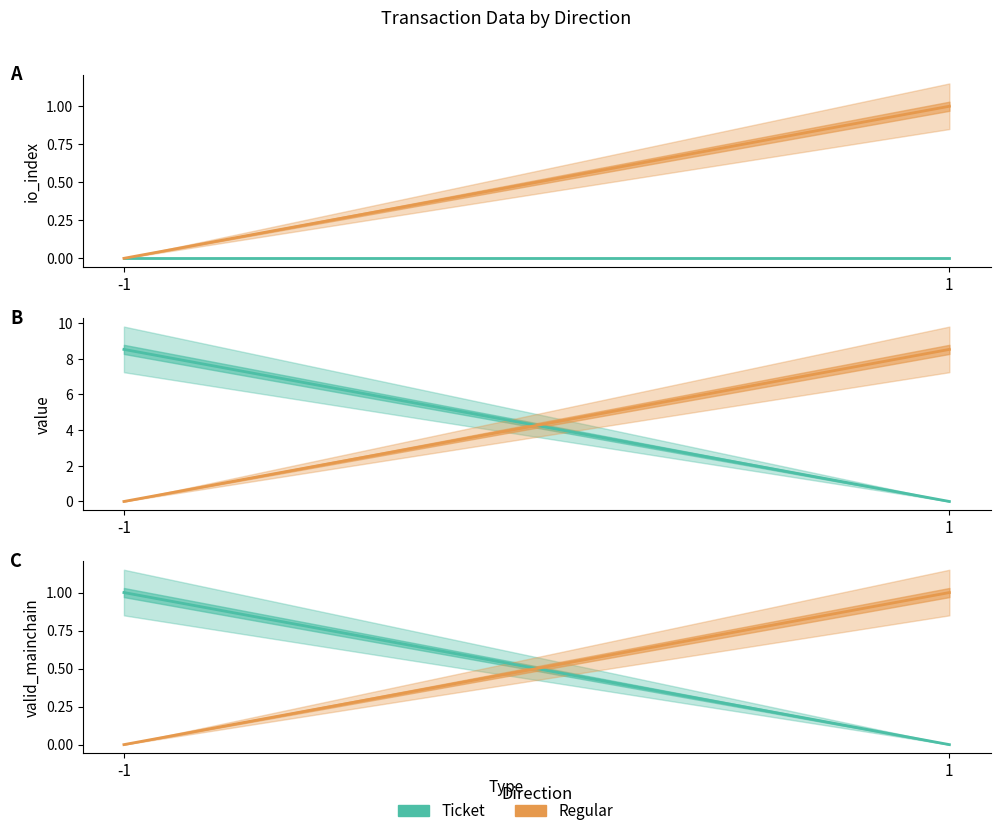

What is the maximum value for Ticket?

1